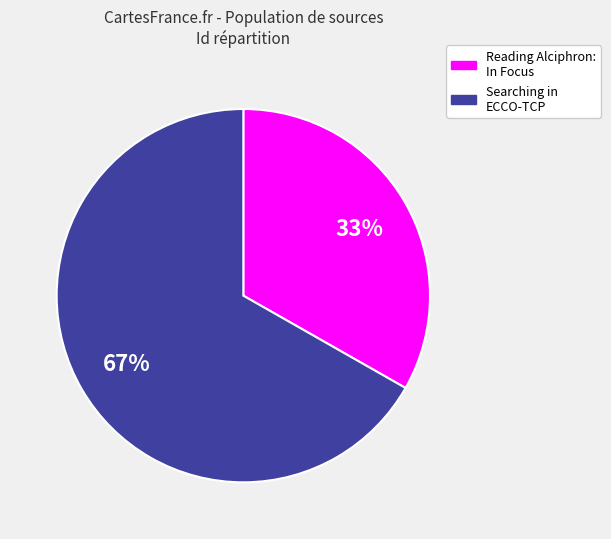

Is there any slice that represents more than half of the pie?

Yes